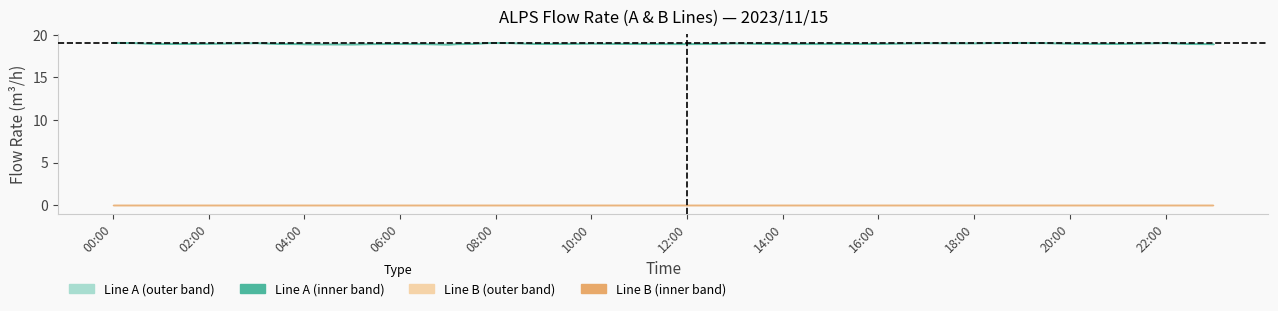

How many data points in ALPS-A-1 (m3/h) are above 19?

12